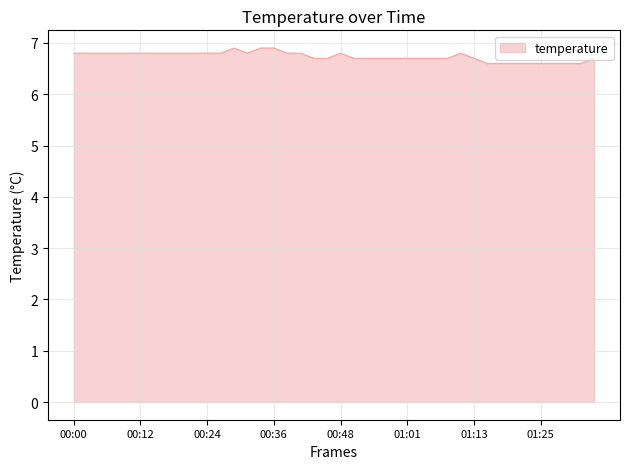

What is the difference between the maximum and minimum values?

0.3